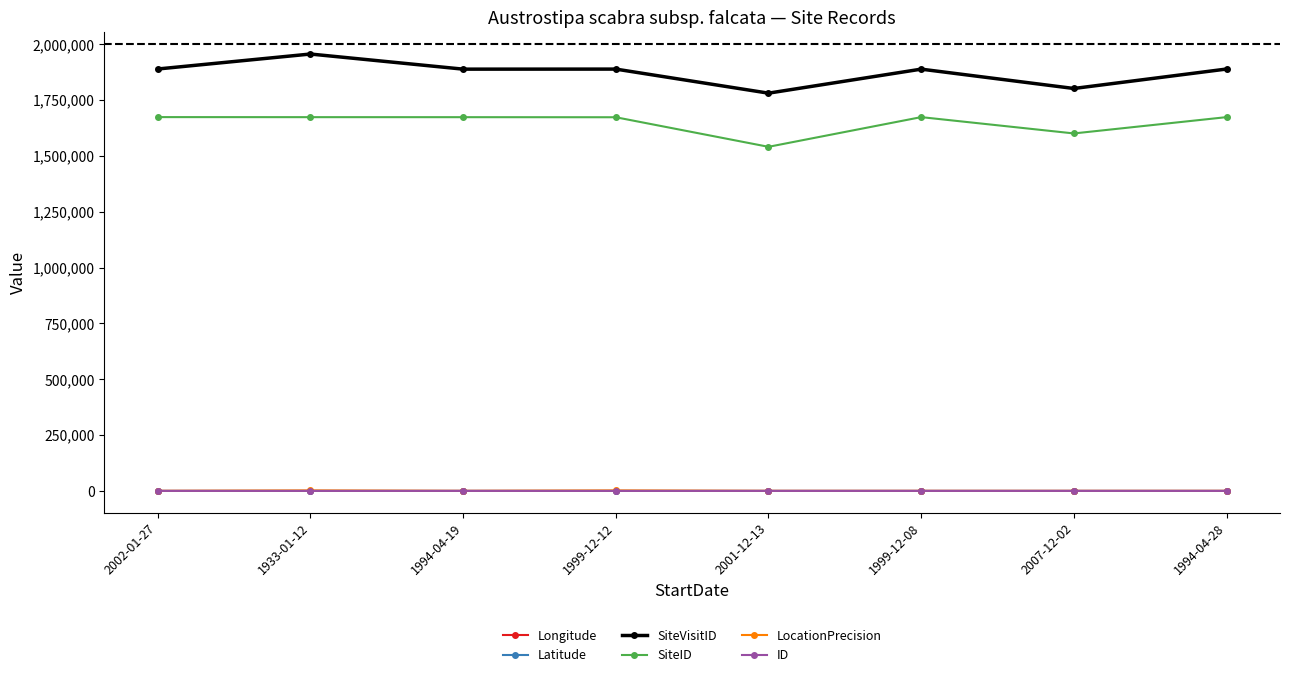

How many series are shown in this chart?

6